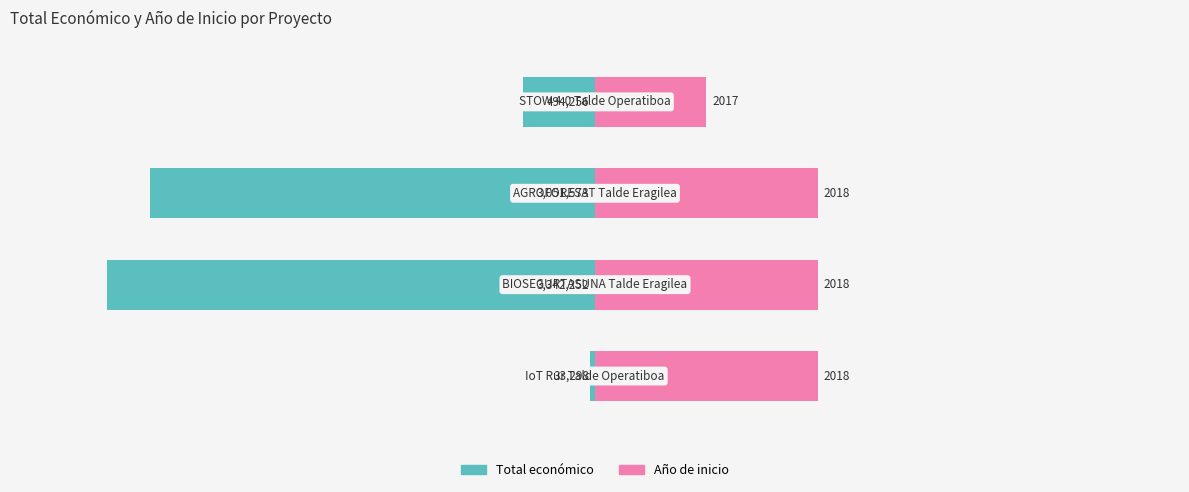

Does the chart contain stacked bars?

No